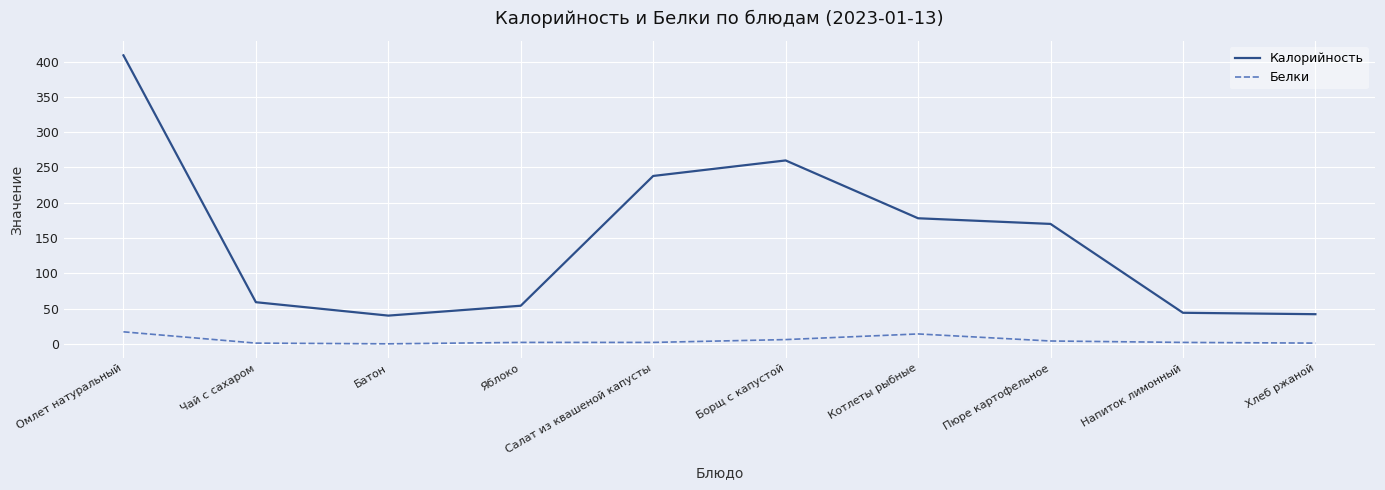

True or false: Калорийность has more than 0 interior local peaks.

True